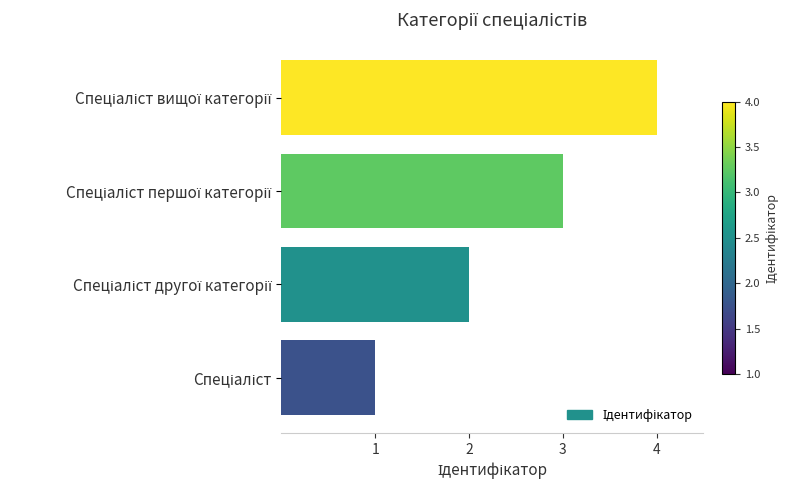

What is the smallest value displayed?

1